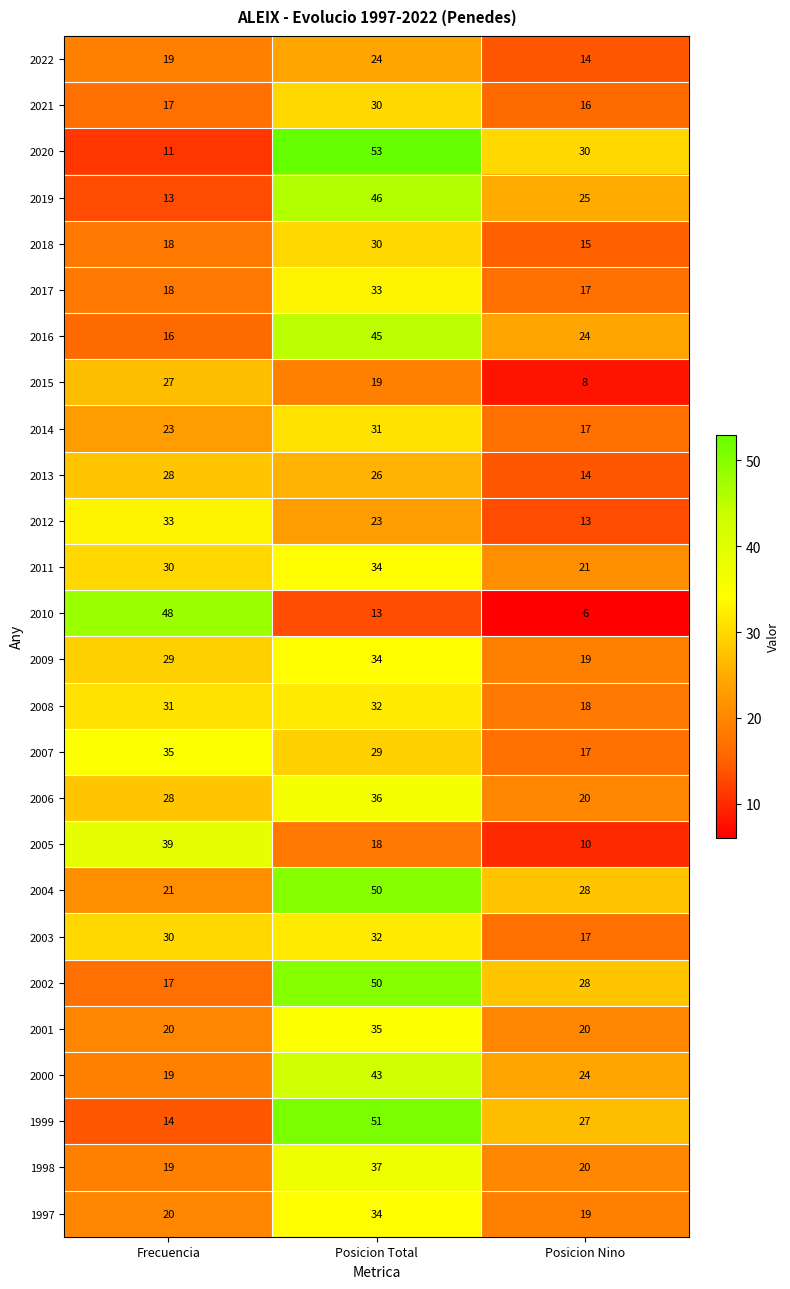

Which label corresponds to the smallest value in the chart?

Posicion Nino